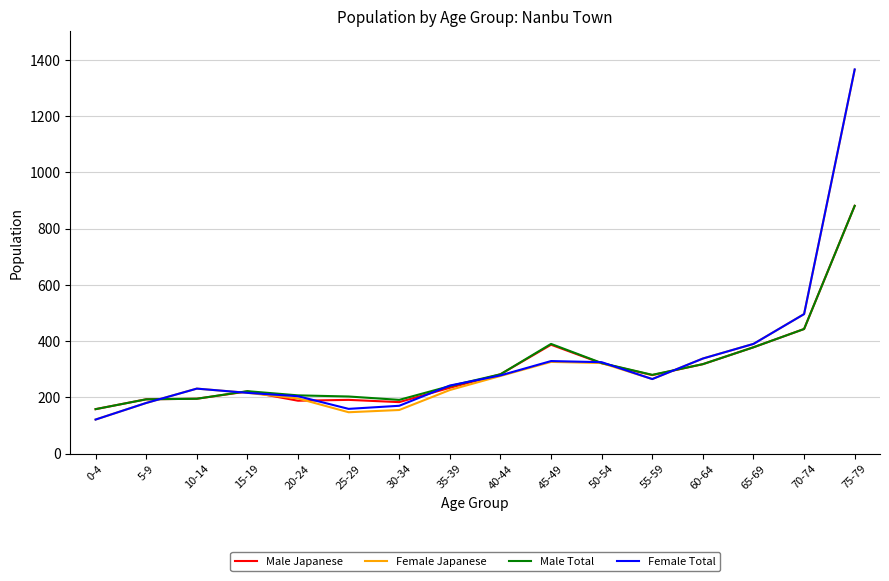

The Female Japanese series shows 322 at 50-54. True or false?

True